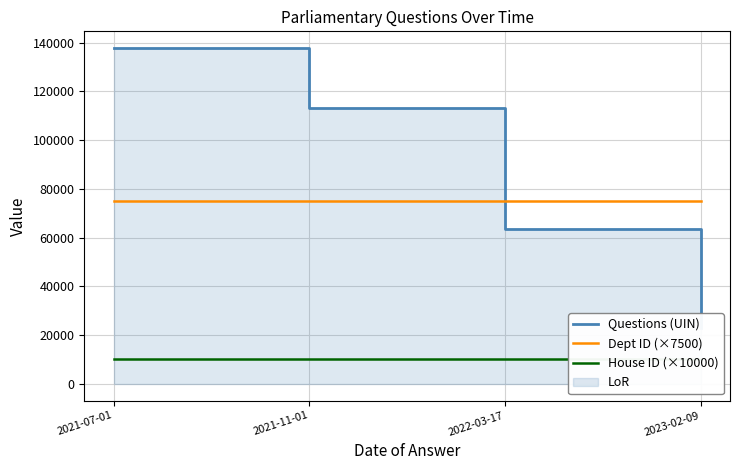

At 2021-07-01, list the series in order from smallest to largest.

House ID (×10000), Dept ID (×7500), Questions (UIN)